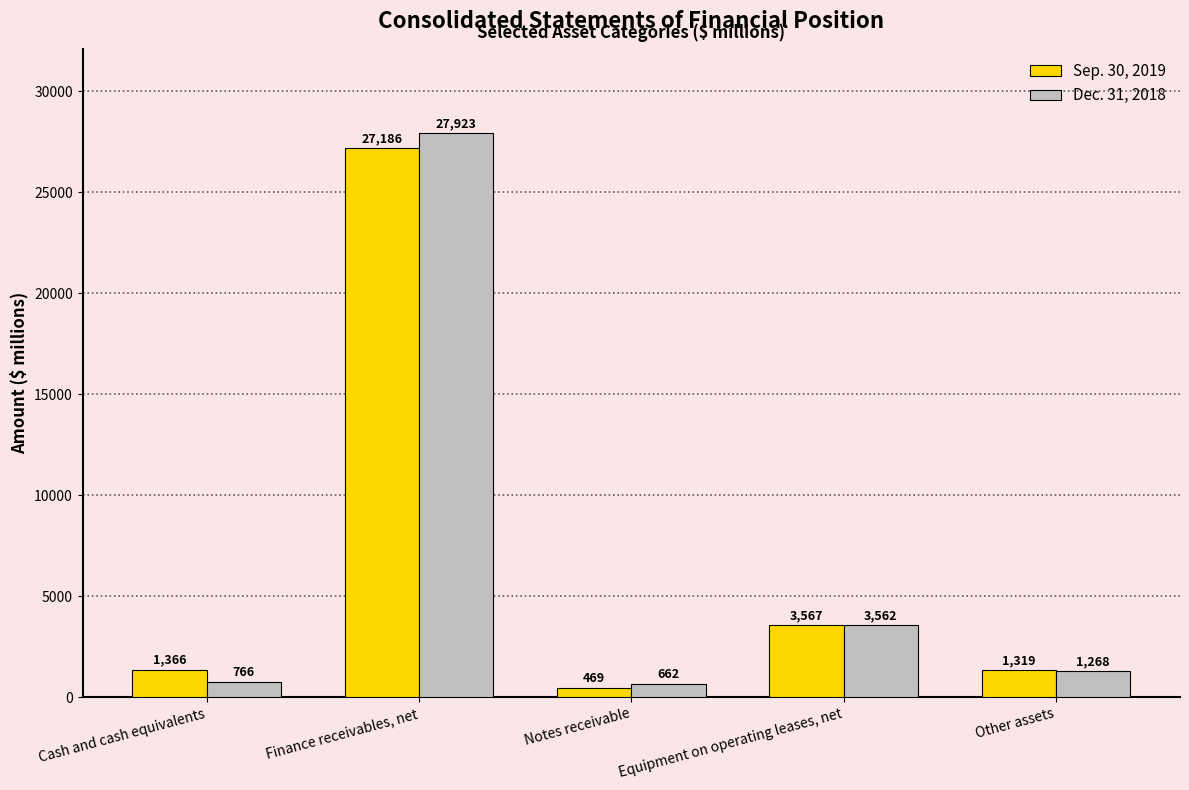

List the series in order of their peak value, lowest first.

Sep. 30, 2019, Dec. 31, 2018